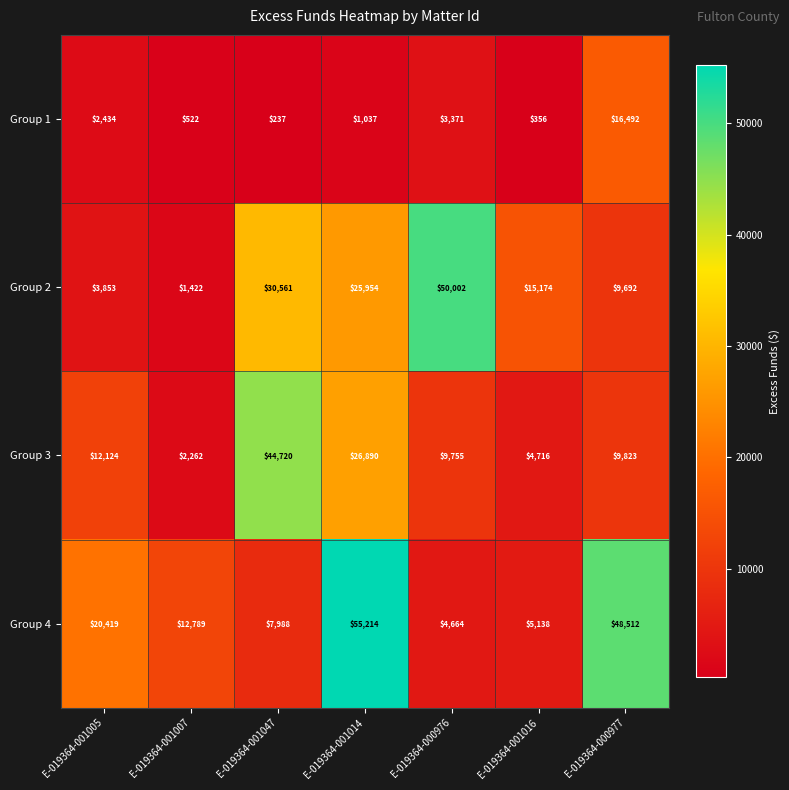

Between E-019364-001005 and E-019364-001016, which series saw the biggest shift?

Group 4